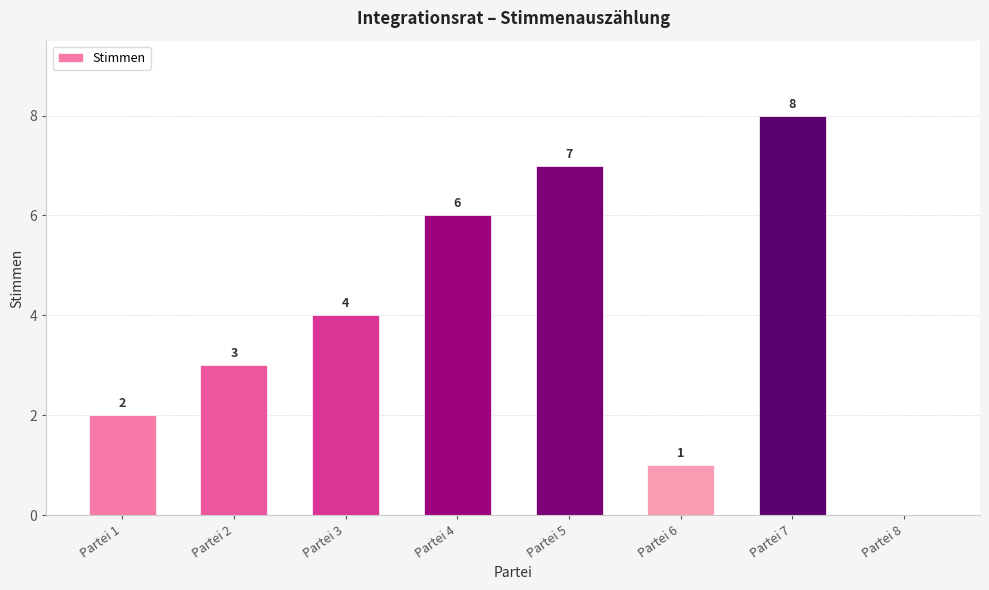

Approximately how many times larger is the value at Partei 1 compared to Partei 5?

0.3